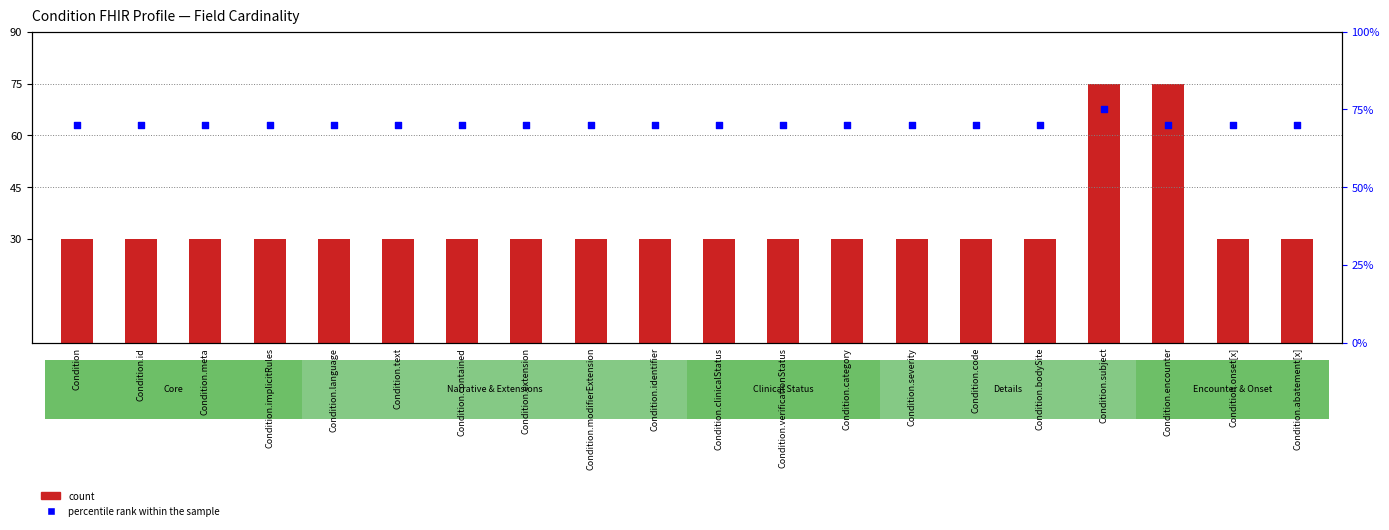

Which series contains the lowest Y value?

count